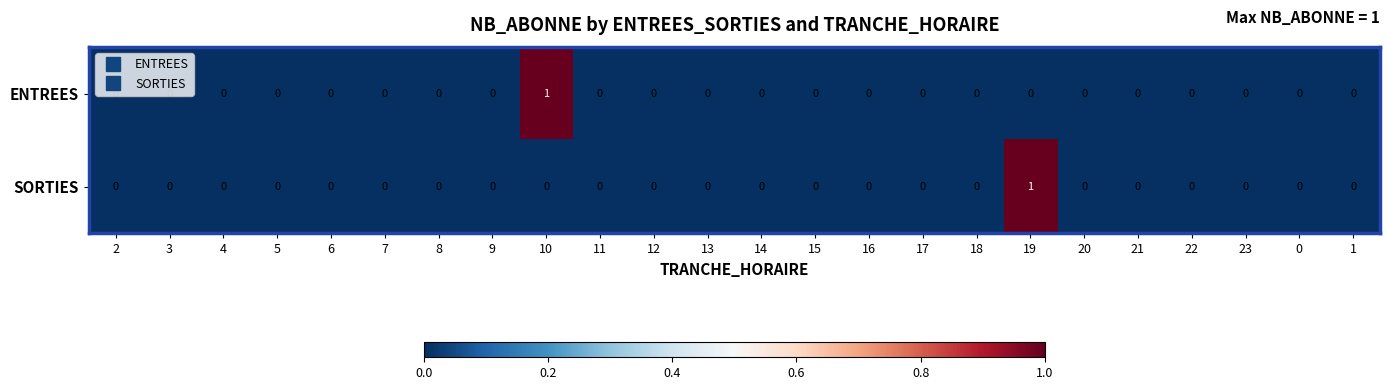

How many values in the ENTREES series exceed 0?

1